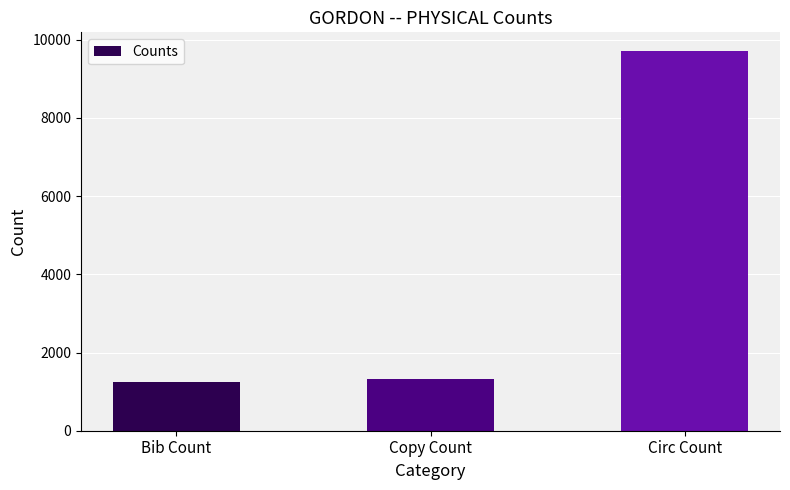

What is the sum of all values?

12267